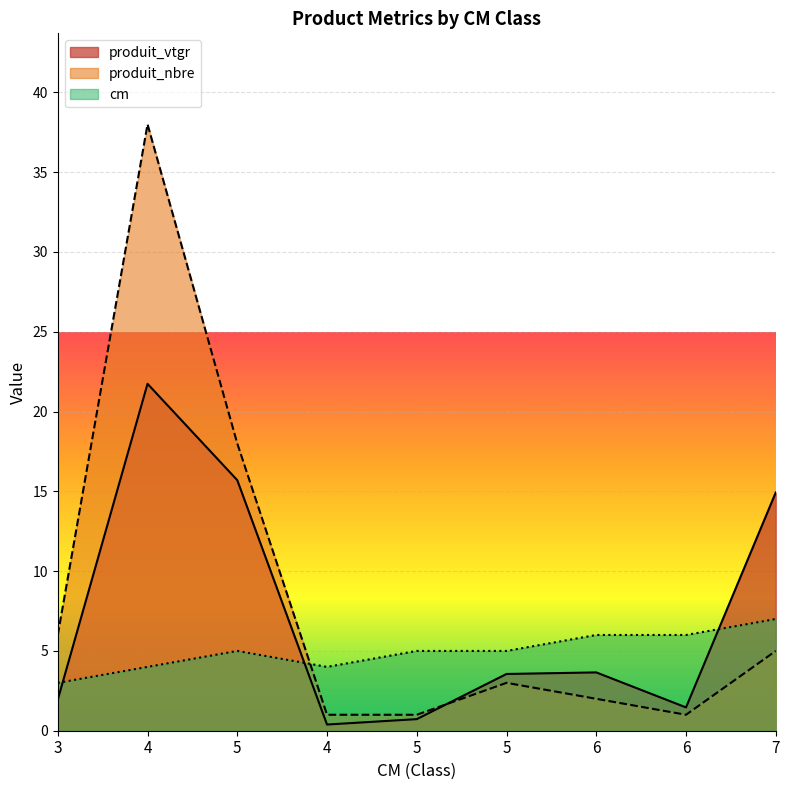

What is the average value of the produit_vtgr series?

7.1